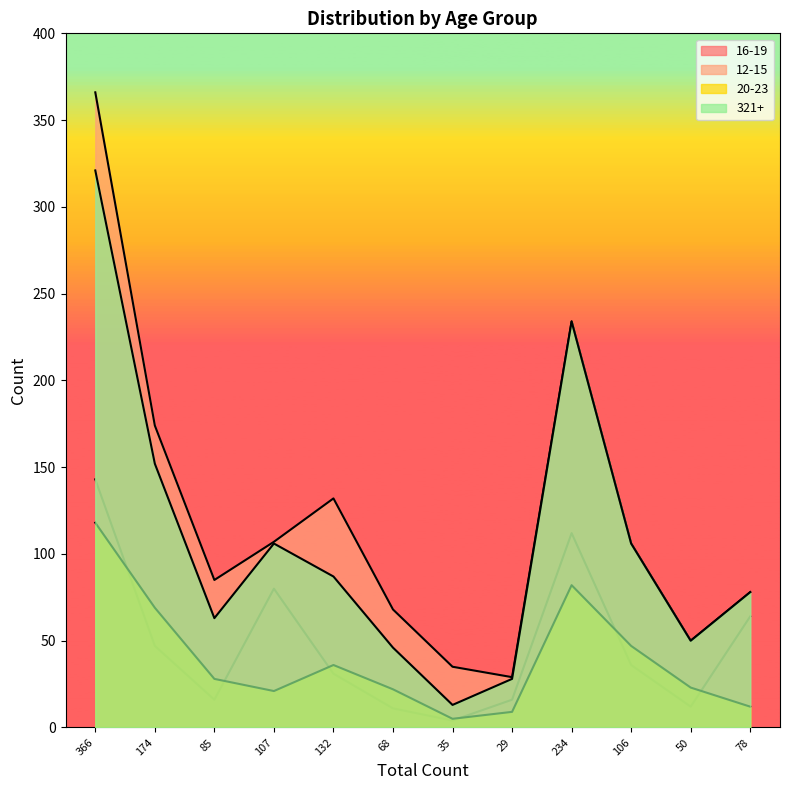

What value does the 16-19 series have at 85, to the nearest 10?

20